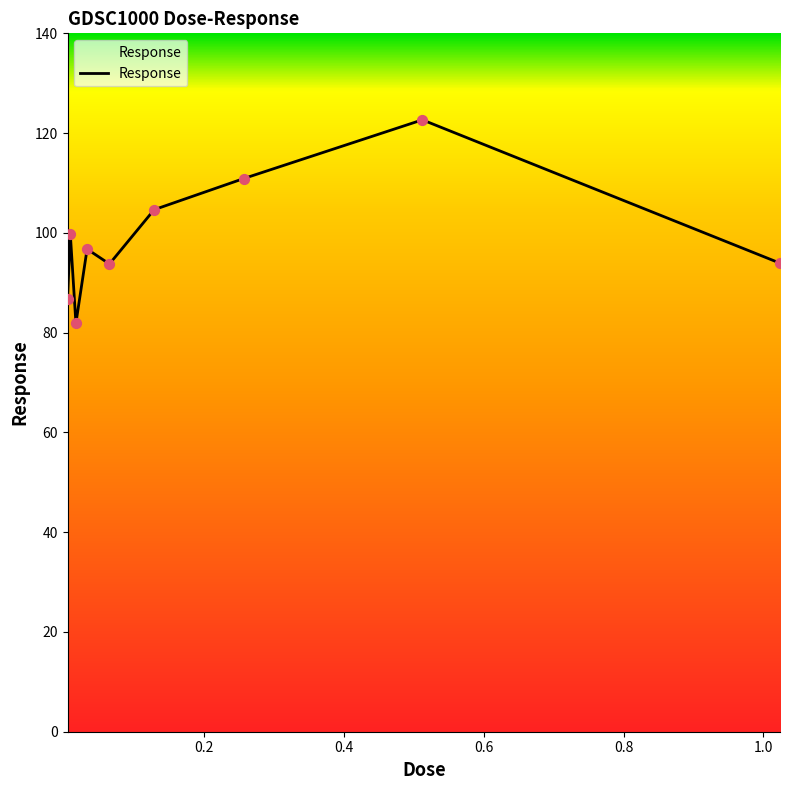

What is the minimum value shown in the chart?

81.9